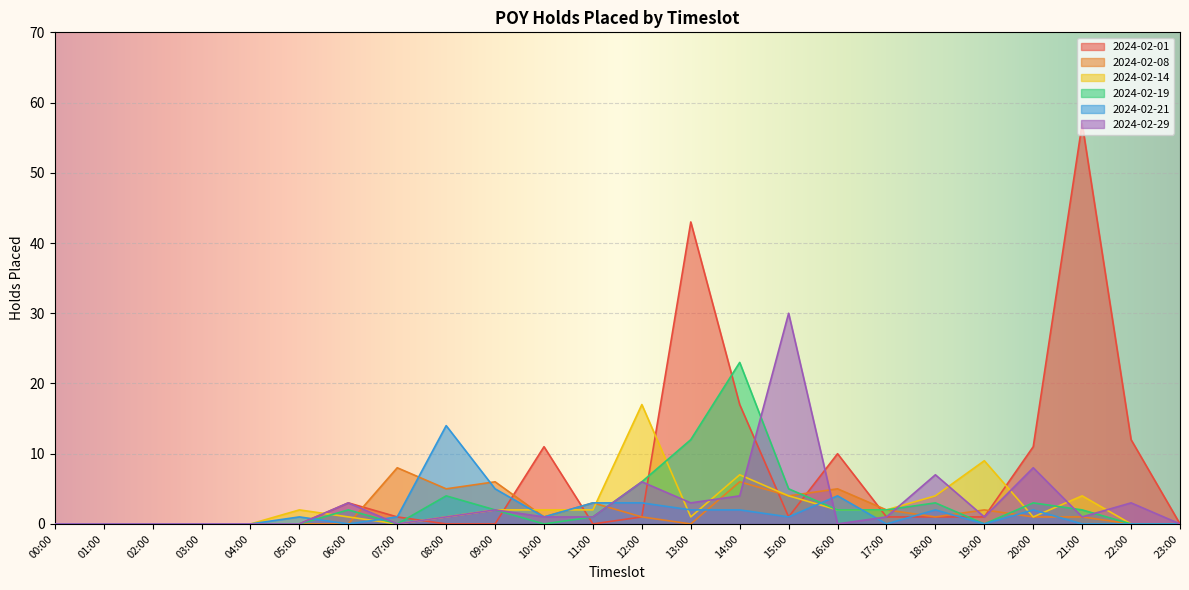

Which series has the largest total across all categories?

2024-02-01